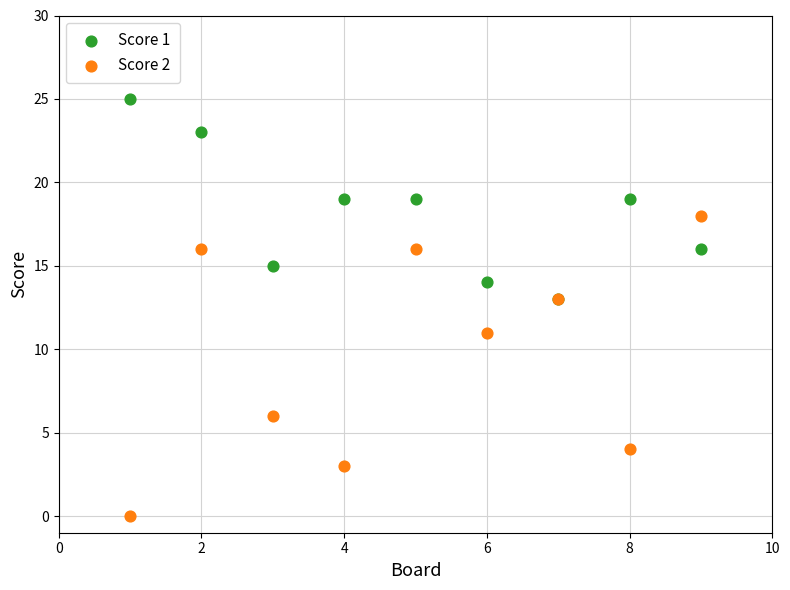

In the Score 2 series, what Y value is closest to 9?

11